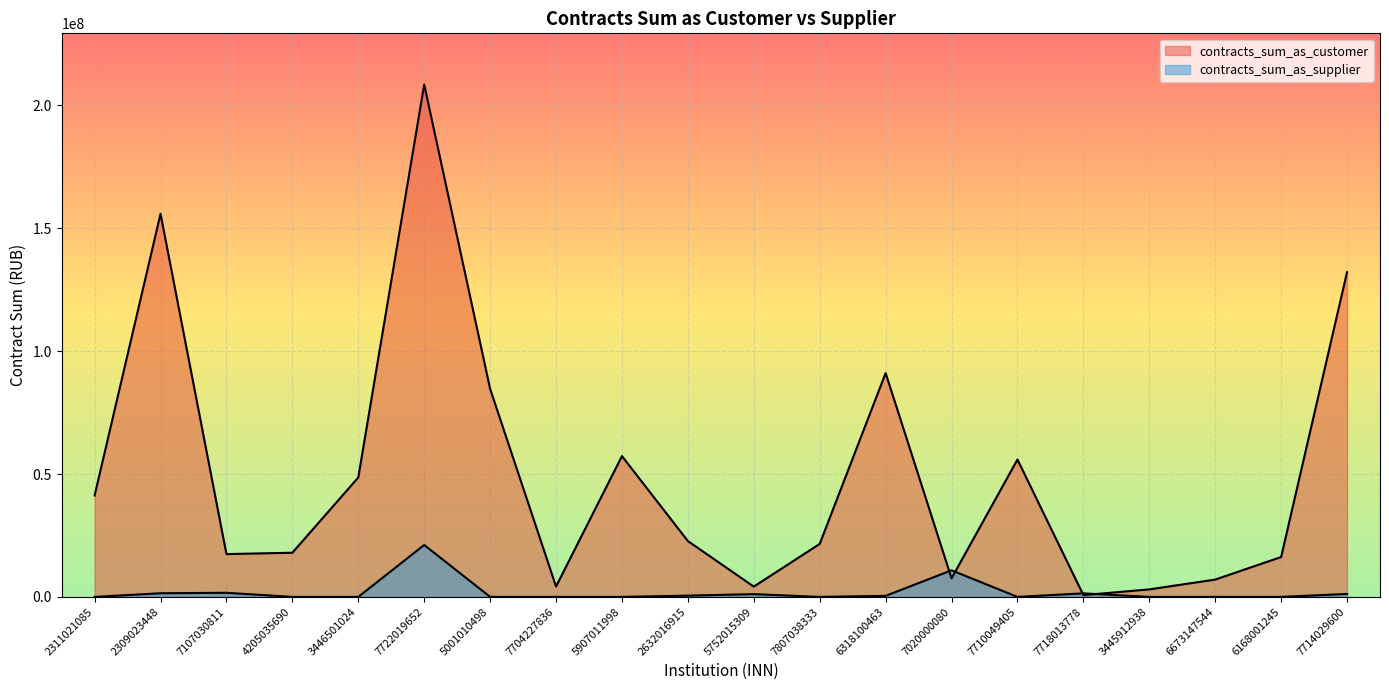

What is the spread (max minus min) of values at 2632016915?

22215812.4